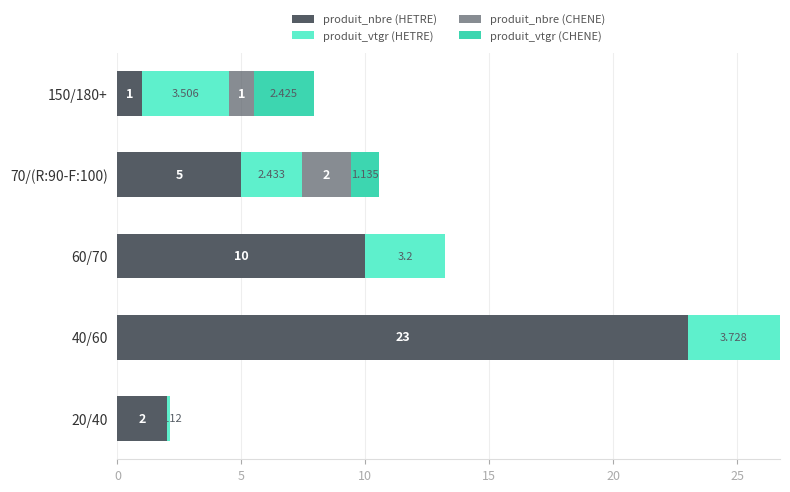

How many data points does each series have?

5